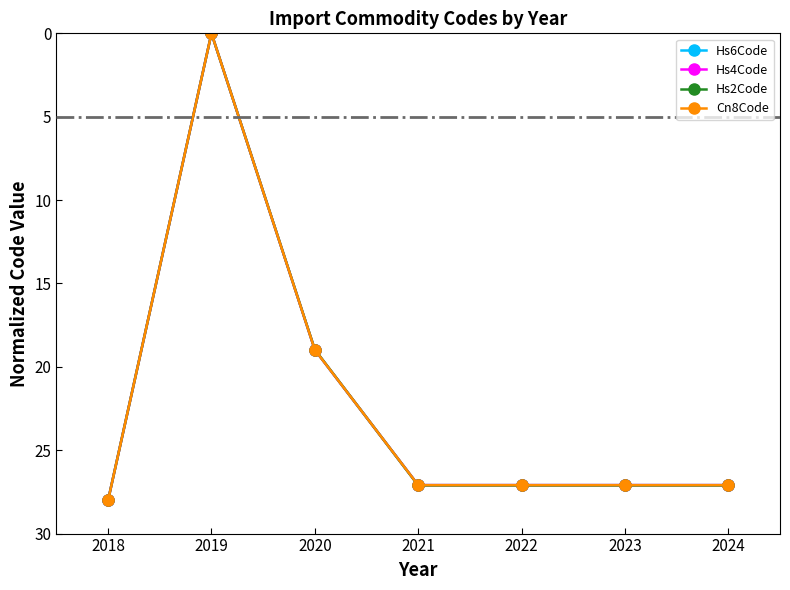

Which label corresponds to the largest value in the chart?

2018